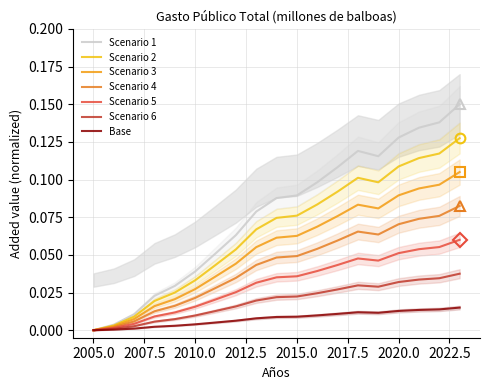

What is the difference between the values at 2014 and 2008?

0.1